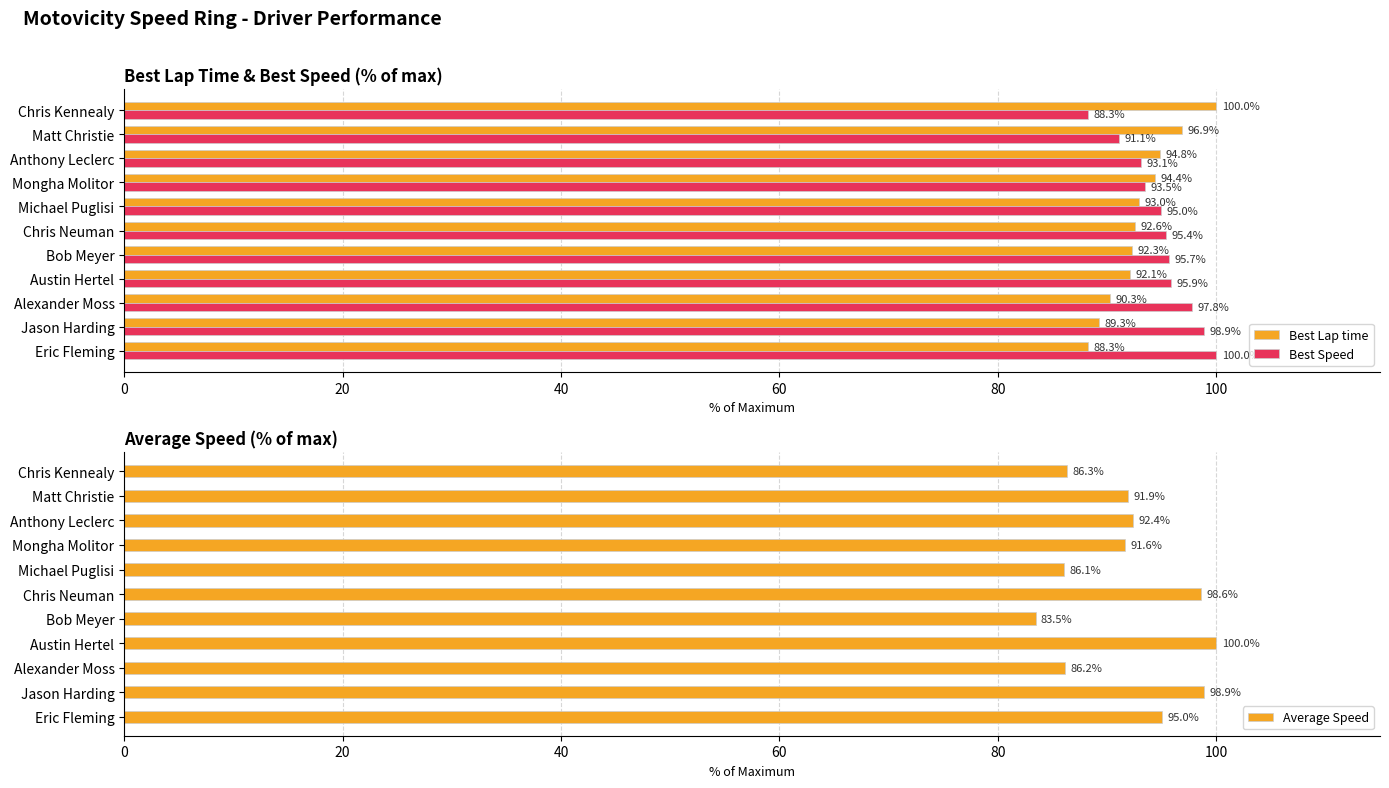

What is the lowest value of the Best Speed series?

88.3